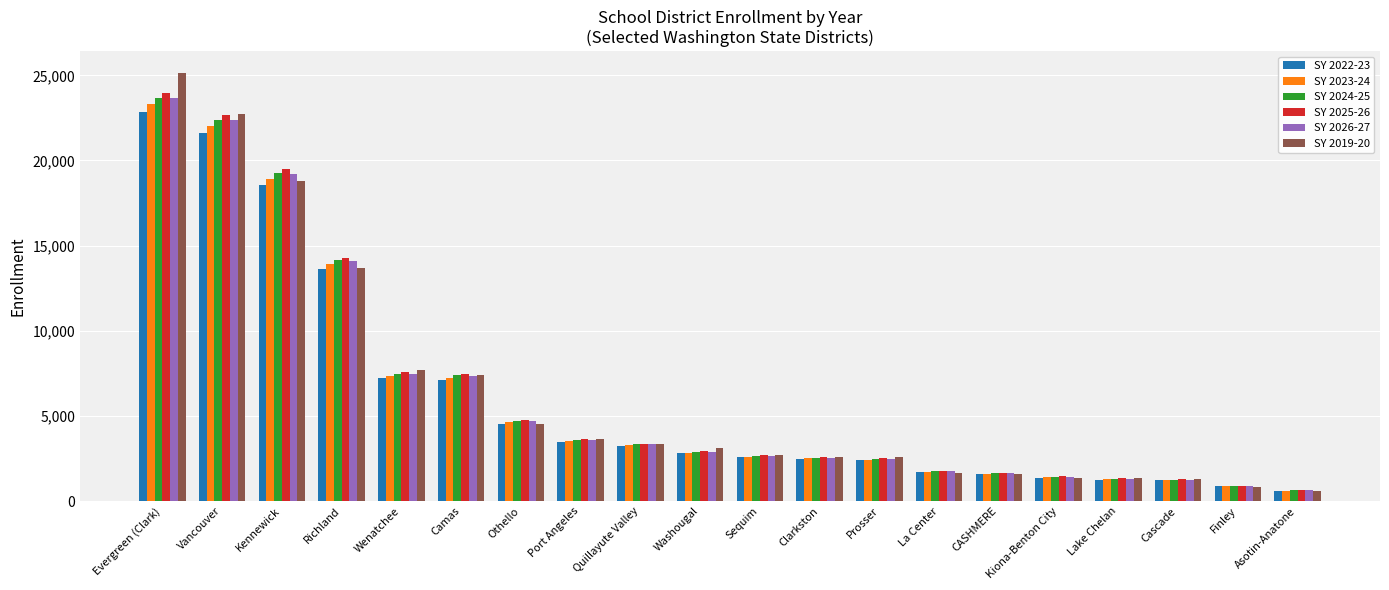

At which label does SY 2019-20 first exceed 3136?

Evergreen (Clark)